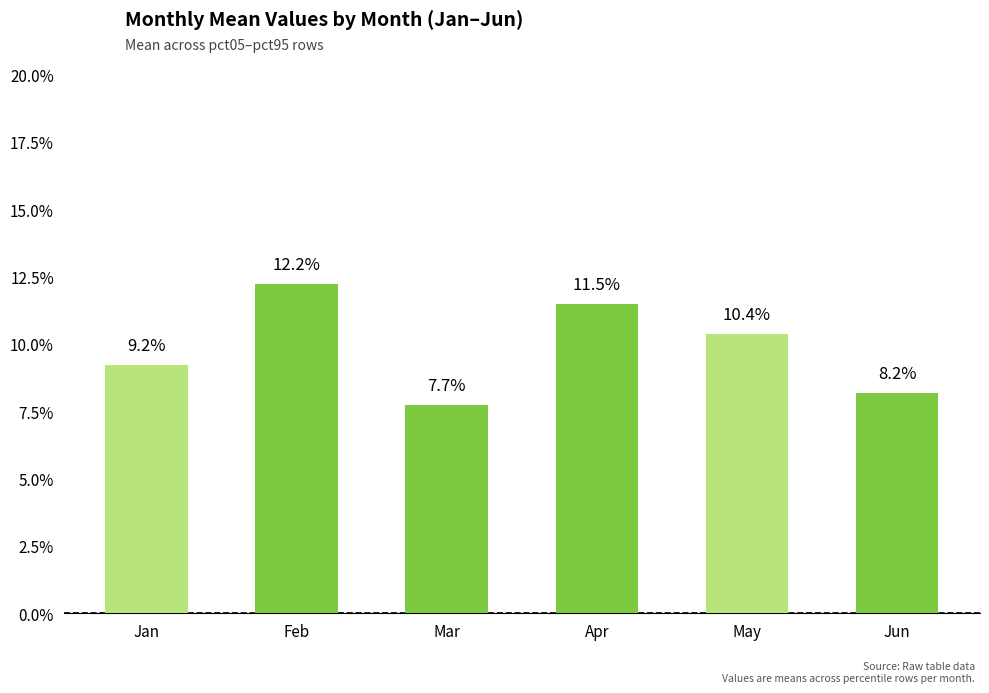

What is the value of the 5th bar from the left?

0.1